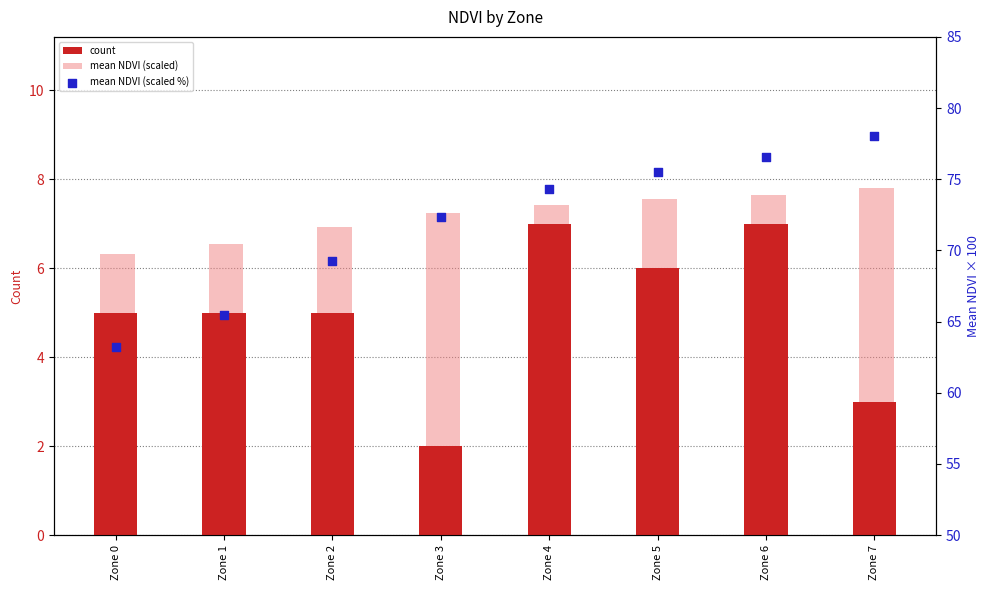

At which category is the sum across all series the highest?

Zone 6